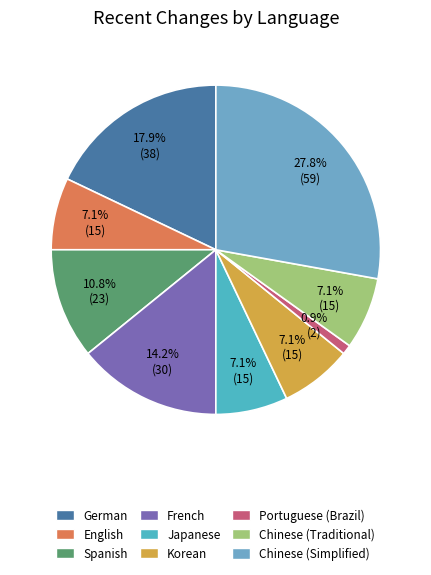

To the nearest percent, what percentage of the pie is Spanish?

11%